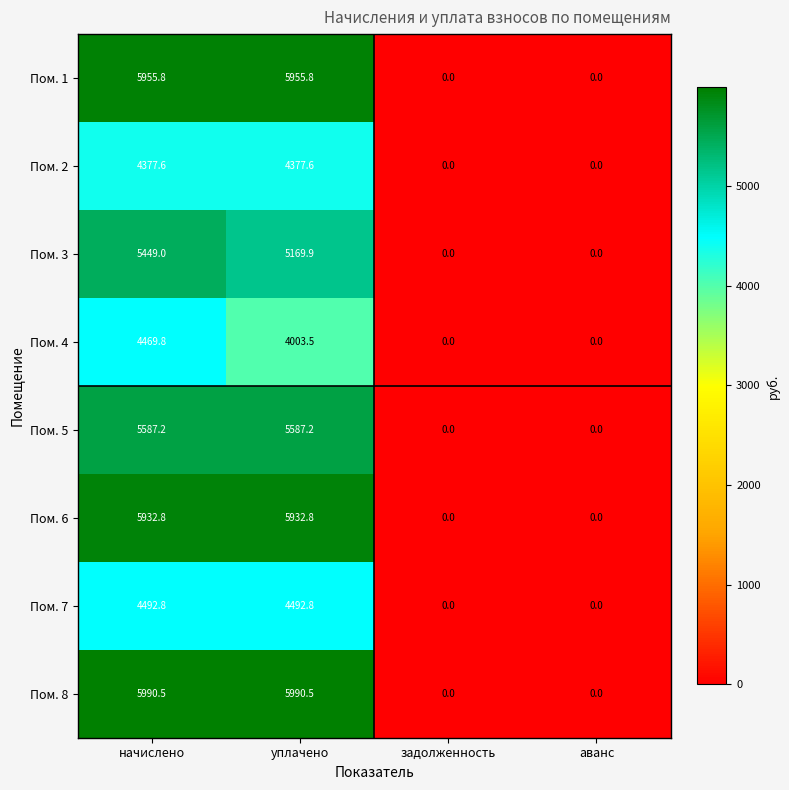

Is it true that Пом. 7 equals 3045.1 at задолженность?

False